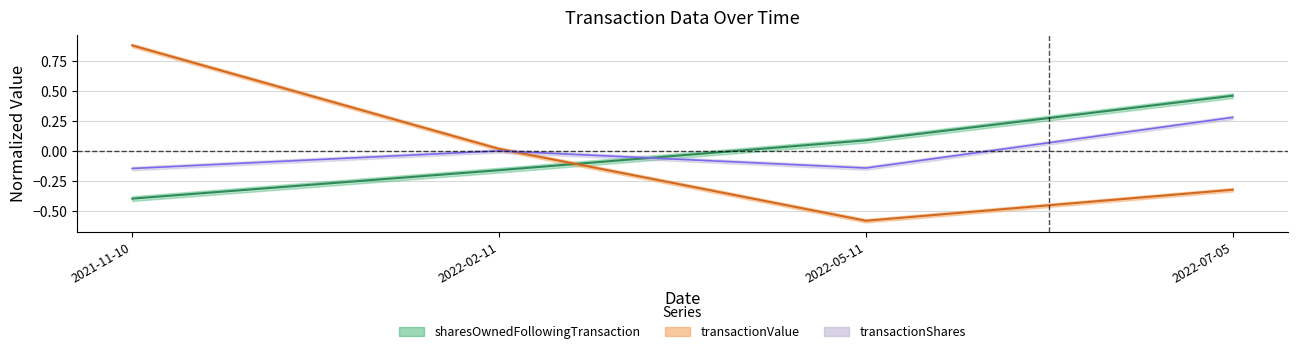

What is the difference between the transactionShares values at 2021-11-10 and 2022-02-11?

0.1